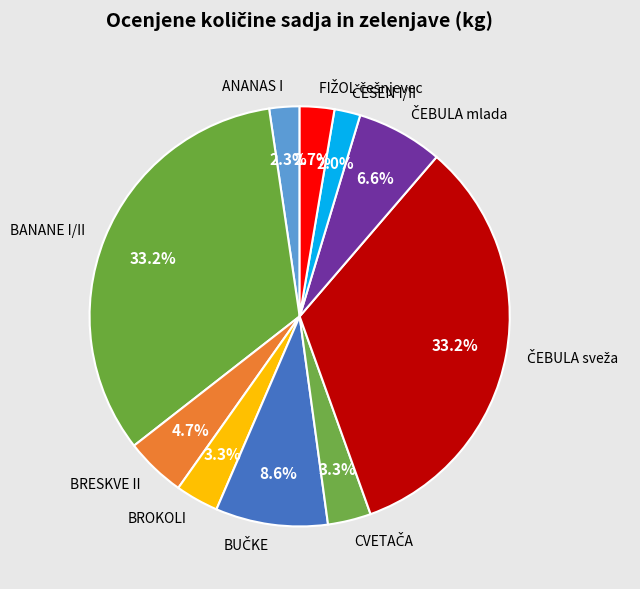

Is there any slice that represents more than half of the pie?

No